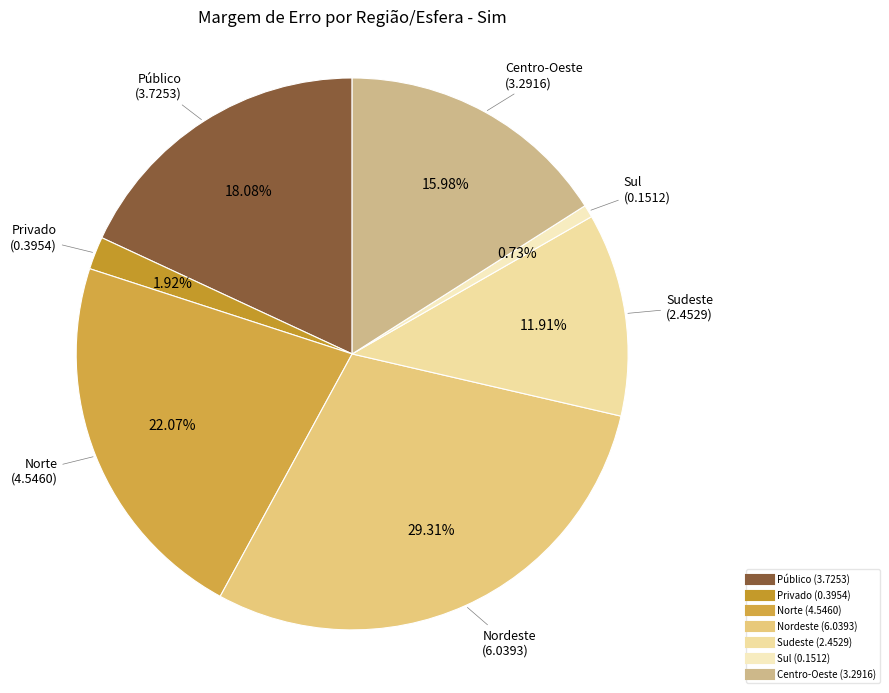

Is it true that Norte is 11% of the pie?

False